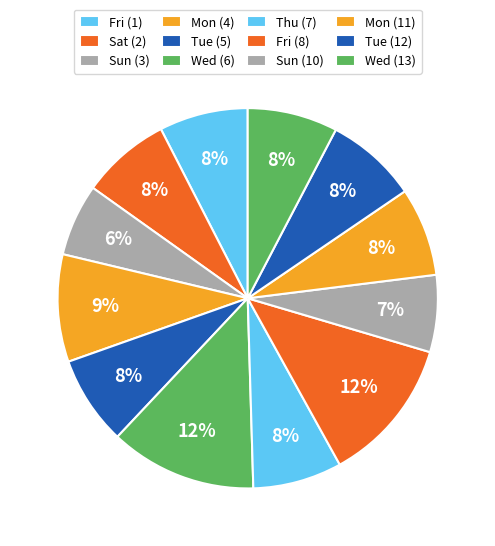

How many slices are in this pie chart?

12